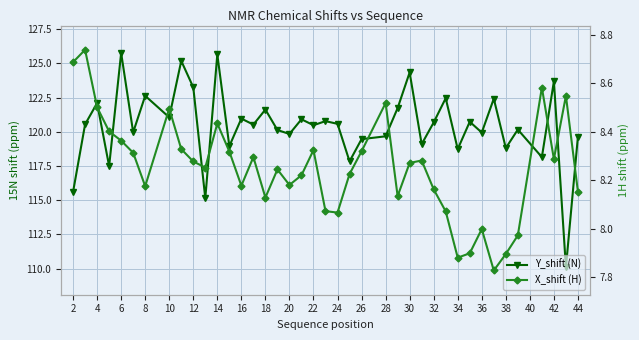

How many interior local valleys does the X_shift (H) series have?

10